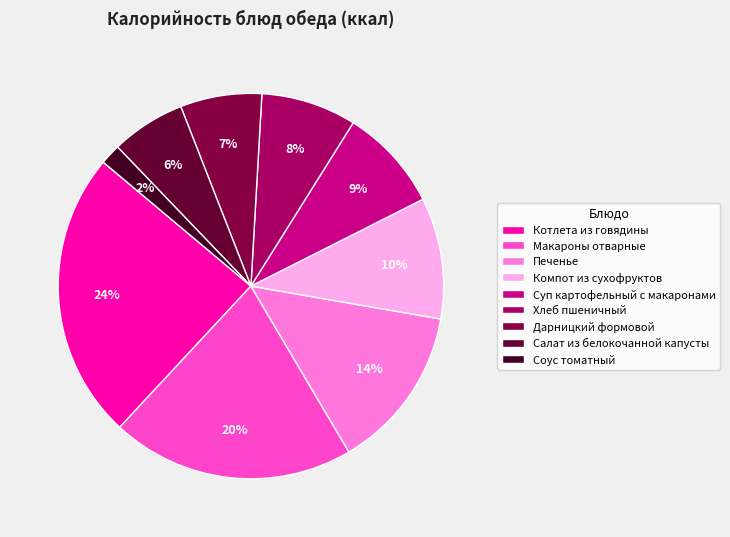

How many segments does this pie chart have?

9